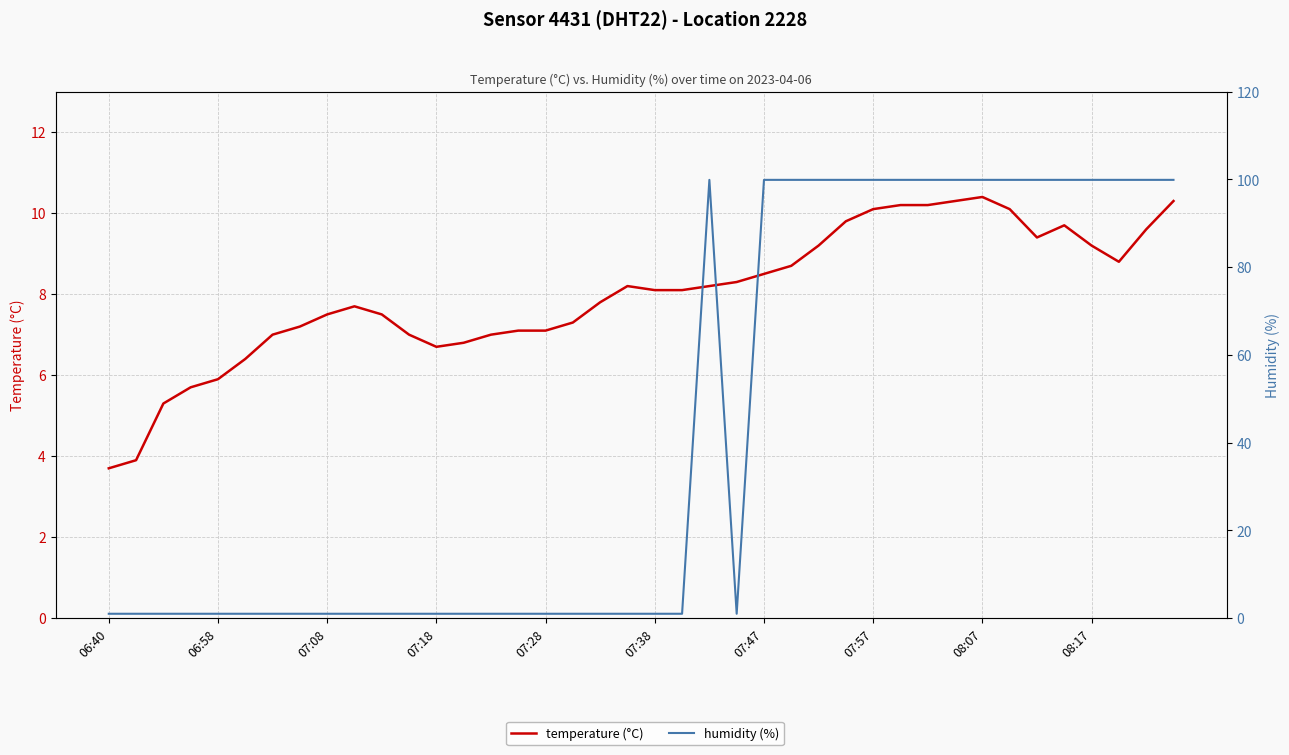

What is the difference between the maximum and minimum values in the temperature (°C) series?

6.7